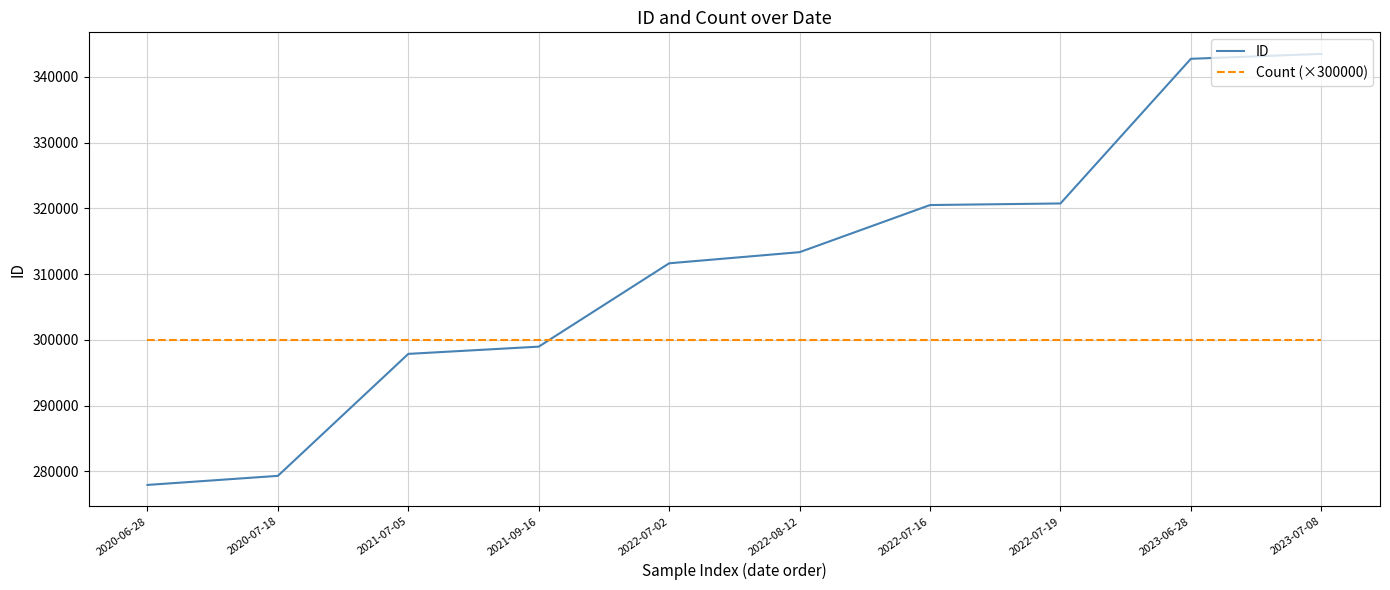

Where do Count (×300000) and ID first cross each other?

2021-09-16 and 2022-07-02